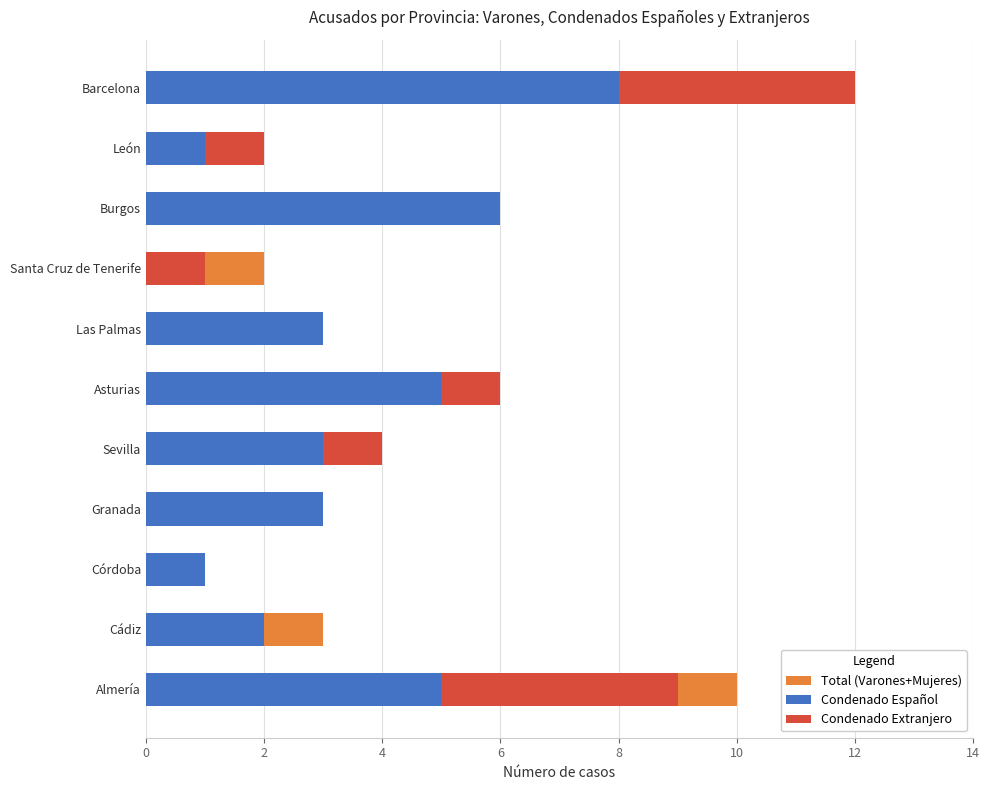

How many values in Condenado Español are above zero?

10